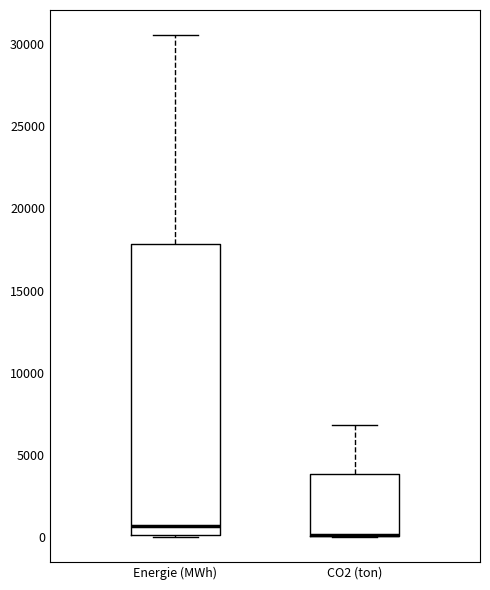

Reading left to right, transcribe this box plot: for each box, give where its median line is, the range the box spans, and where its two whiskers end, as read against the y-axis. The values are not printed on the chart, so give them approximately, as read against the axis.

Energie (MWh): median 500, box 0 to 18000, whiskers 0 to 30500
CO2 (ton): median 0 (drawn on the box's lower edge), box 0 to 4000, whiskers 0 to 7000